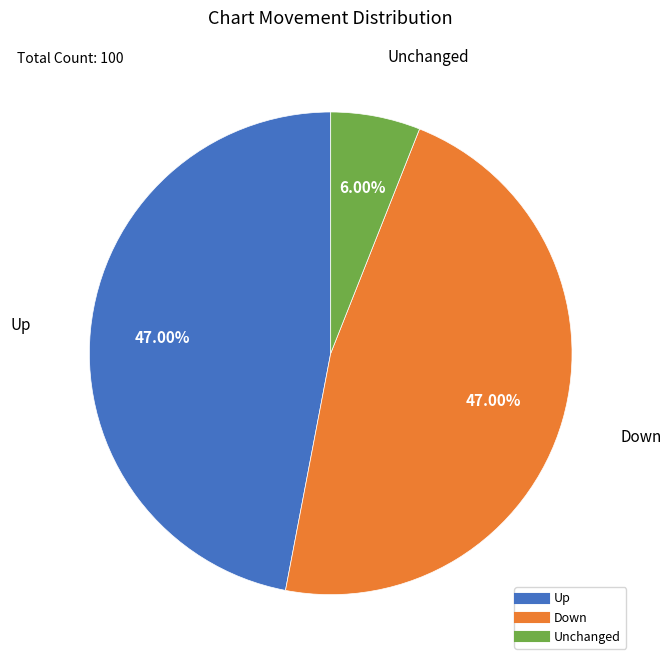

Does any single category account for the majority?

No